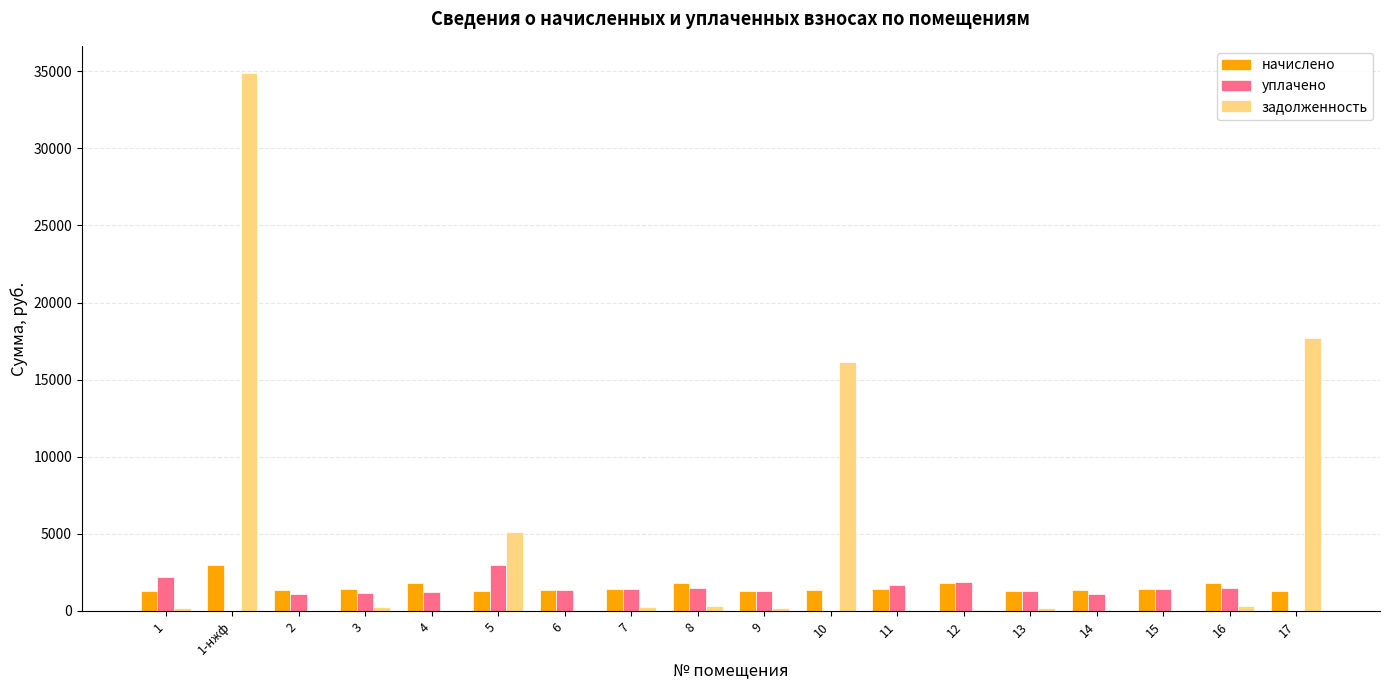

Which category has the highest value in the уплачено series?

5